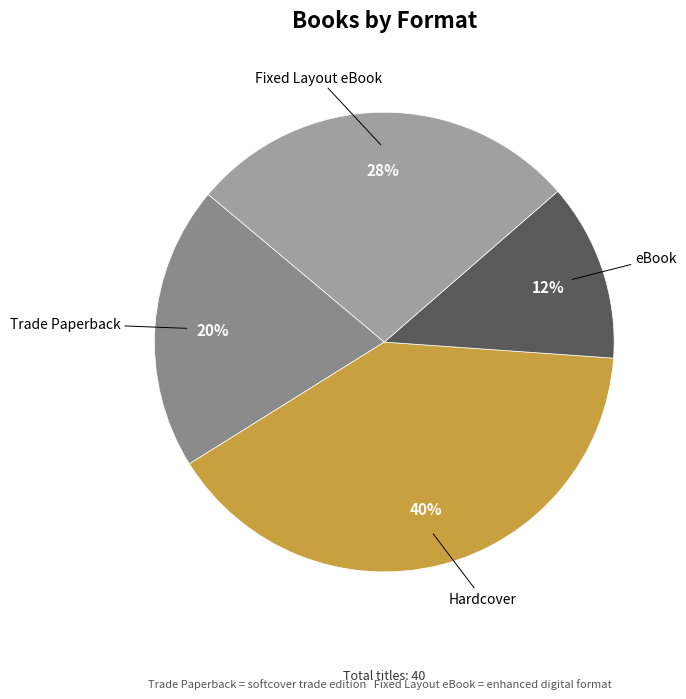

Does any single category account for the majority?

No